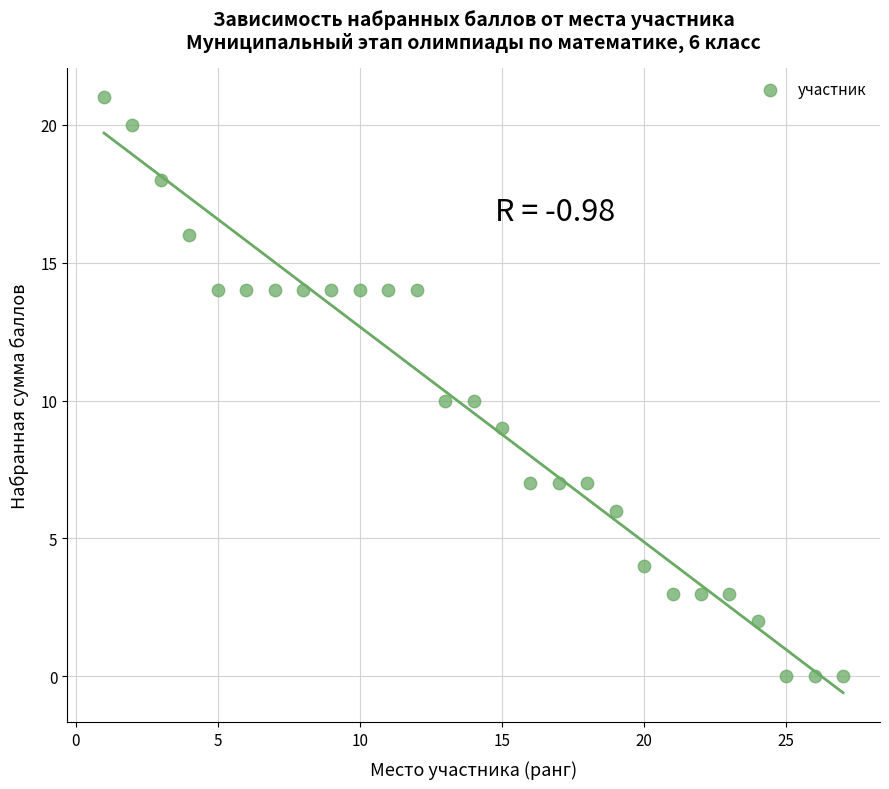

What is the range of X values (max minus min)?

26